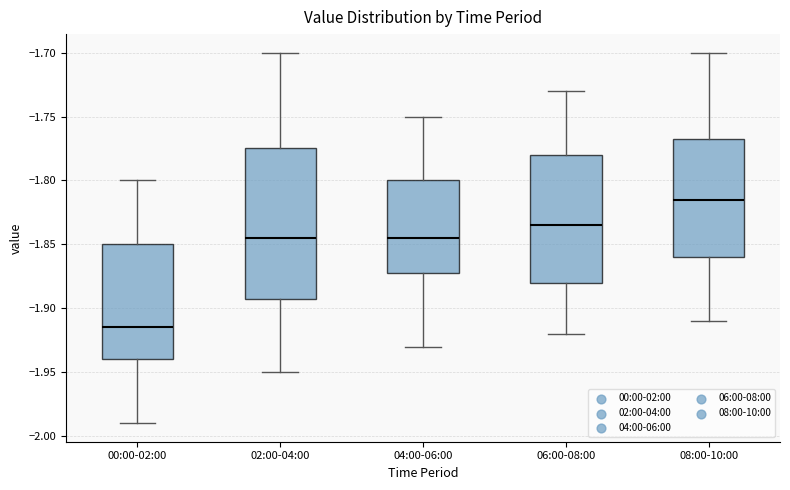

Reading left to right, read every box against the y-axis: the position of its median line, the range the box covers, and the ends of its whiskers. The values are not printed on the chart, so give them approximately, as read against the axis.

00:00-02:00: median -1.915, box -1.940 to -1.850, whiskers -1.990 to -1.800
02:00-04:00: median -1.845, box -1.890 to -1.775, whiskers -1.950 to -1.700
04:00-06:00: median -1.845, box -1.870 to -1.800, whiskers -1.930 to -1.750
06:00-08:00: median -1.835, box -1.880 to -1.780, whiskers -1.920 to -1.730
08:00-10:00: median -1.815, box -1.860 to -1.765, whiskers -1.910 to -1.700